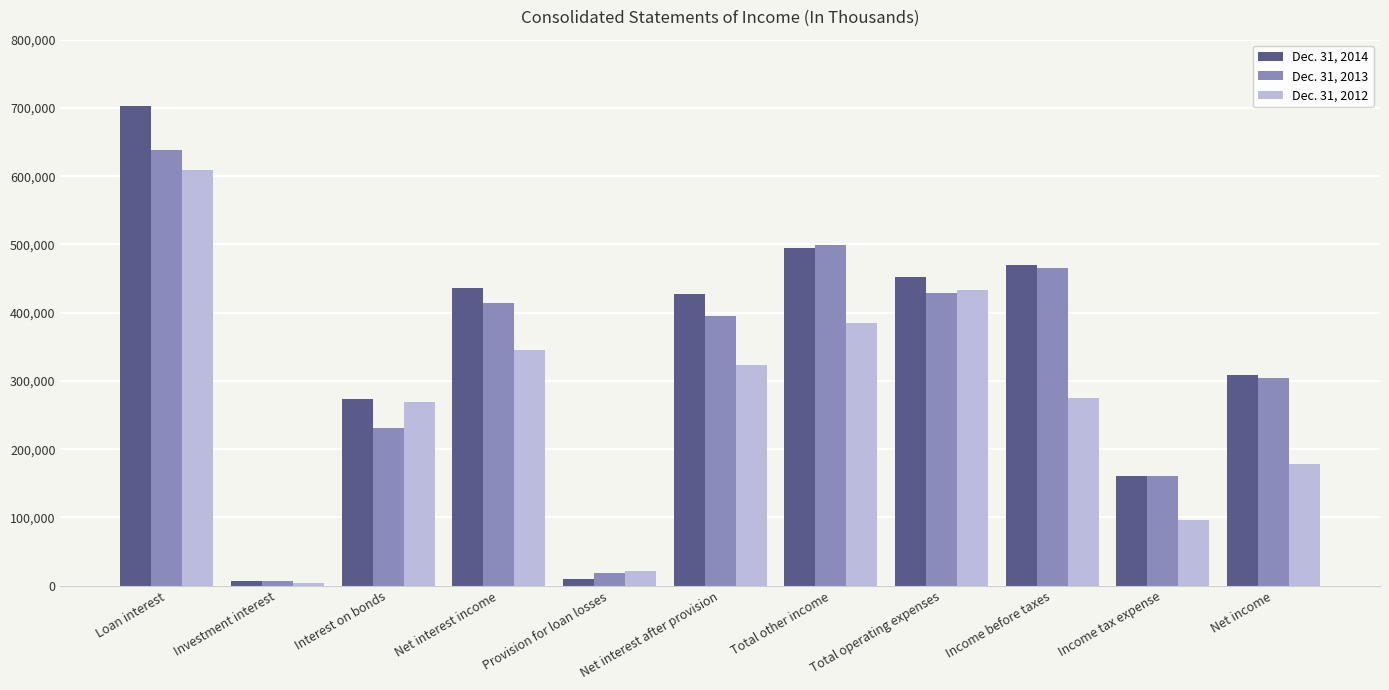

How many series are shown in this chart?

3